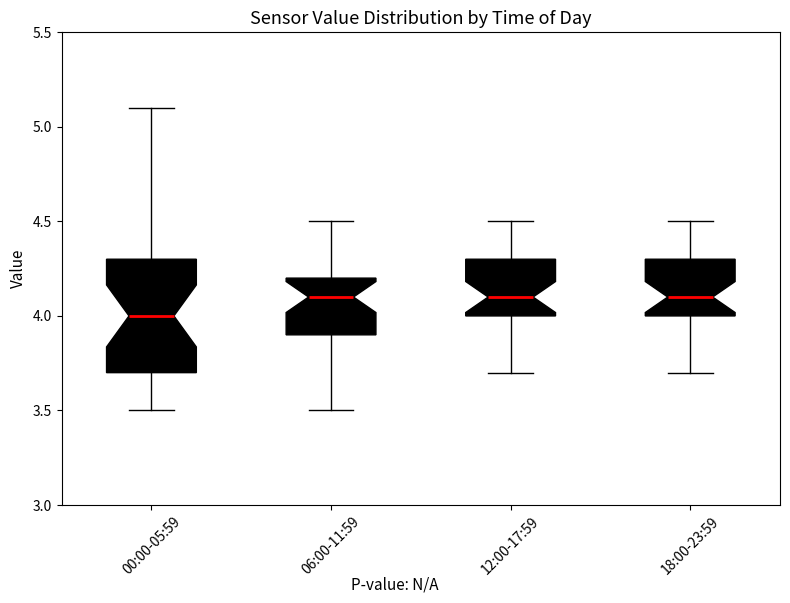

Which box's median line is the lowest?

00:00-05:59